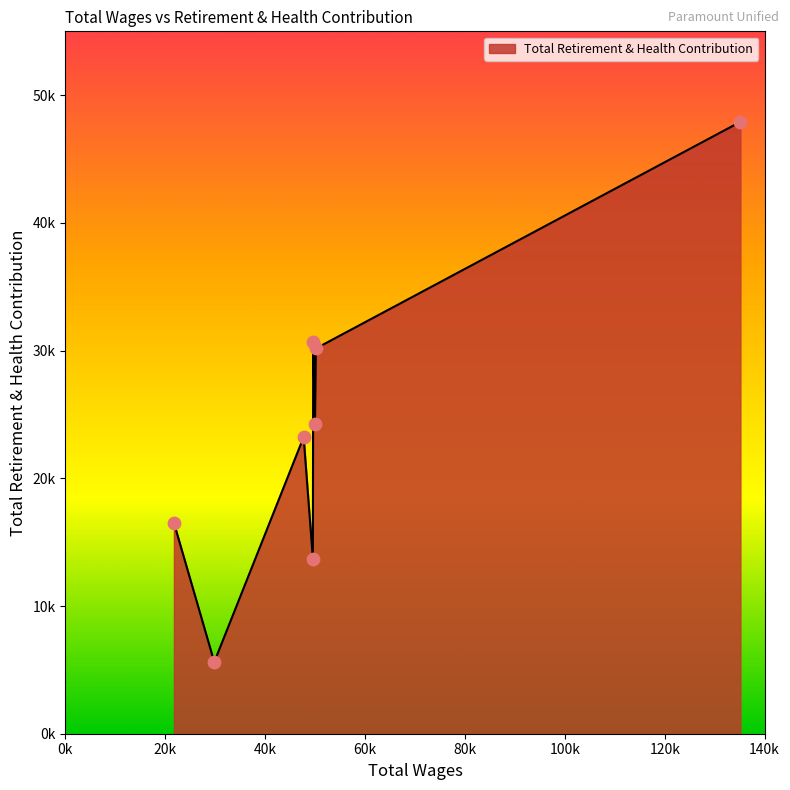

Is this an area chart (filled region under the line)?

Yes